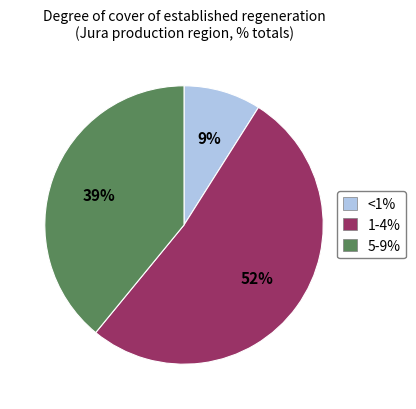

Approximately how many times larger is the value at <1% compared to 5-9%?

0.2